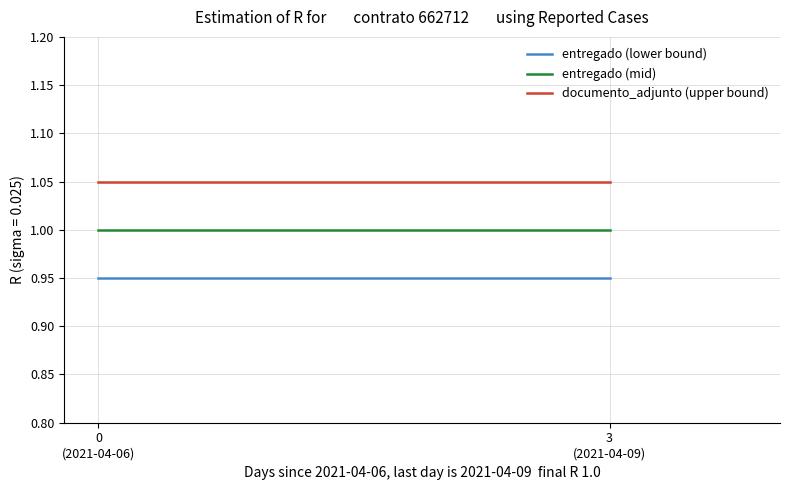

At which label does entregado (lower bound) reach its peak?

0
(2021-04-06)